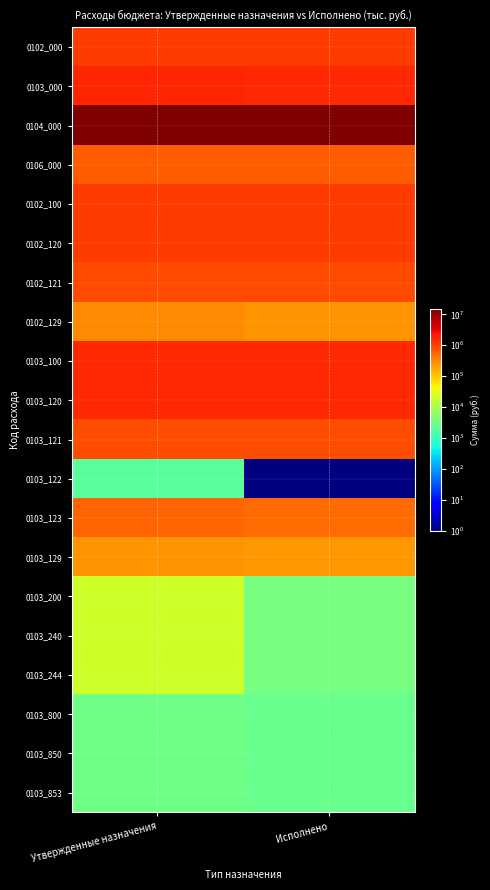

List the series in order of their peak value, lowest first.

0103_122, 0103_800, 0103_850, 0103_853, 0103_200, 0103_240, 0103_244, 0103_129, 0102_129, 0103_123, 0106_000, 0103_121, 0102_121, 0102_000, 0102_100, 0102_120, 0103_100, 0103_120, 0103_000, 0104_000